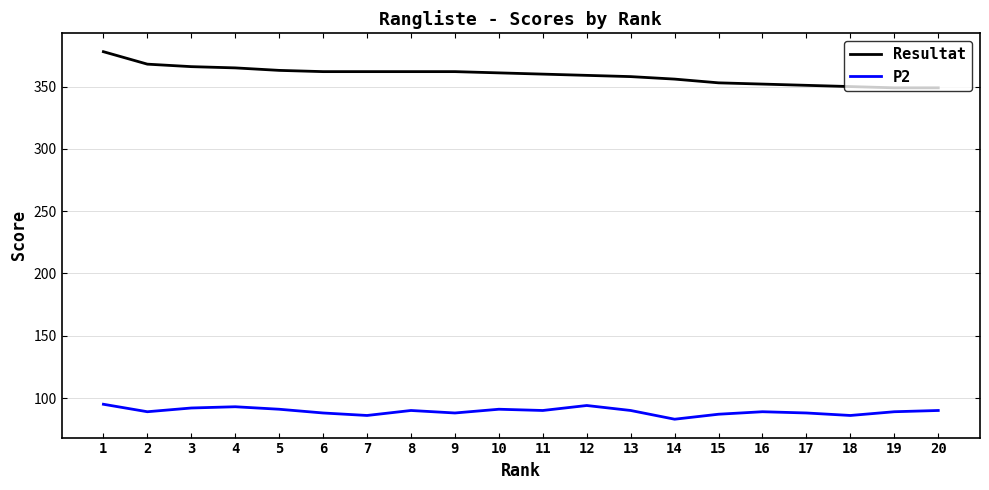

Which series has the largest total across all categories?

Resultat